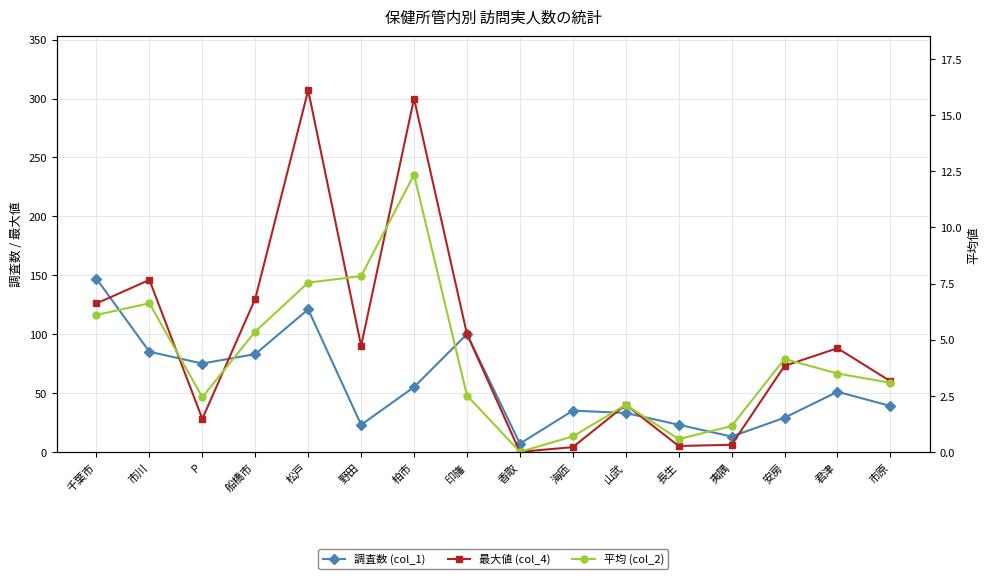

After their last crossing, which series has the higher values: 調査数 (col_1) or 最大値 (col_4)?

最大値 (col_4)